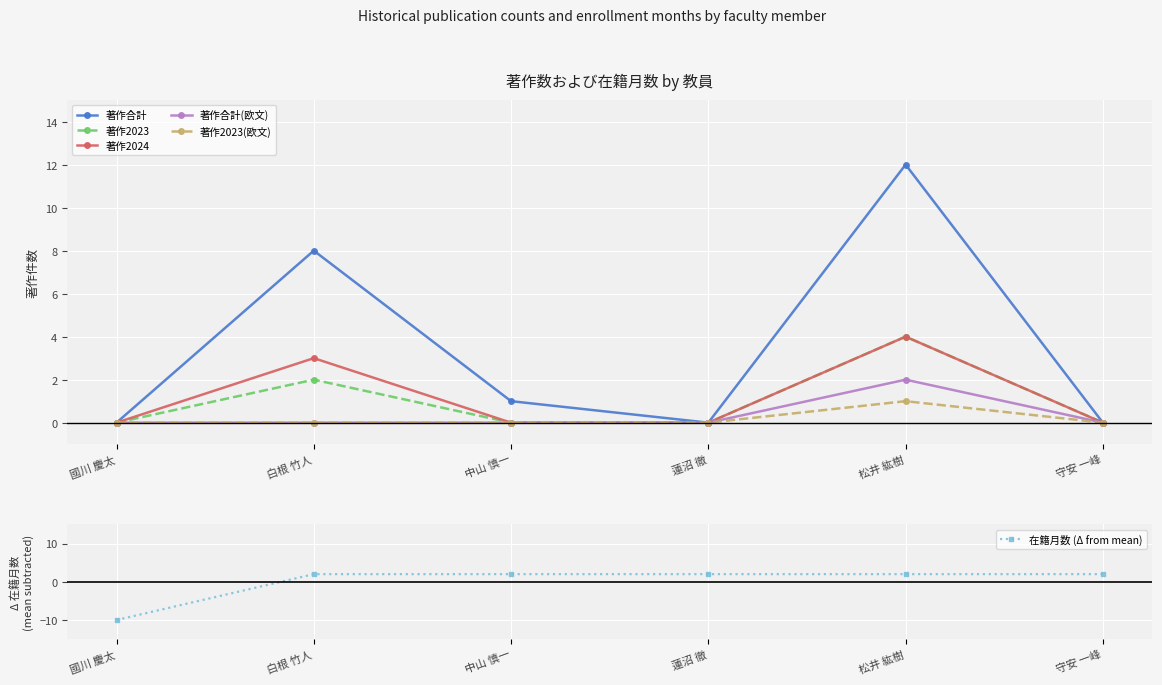

How many positive values does the 著作2023 series have?

2